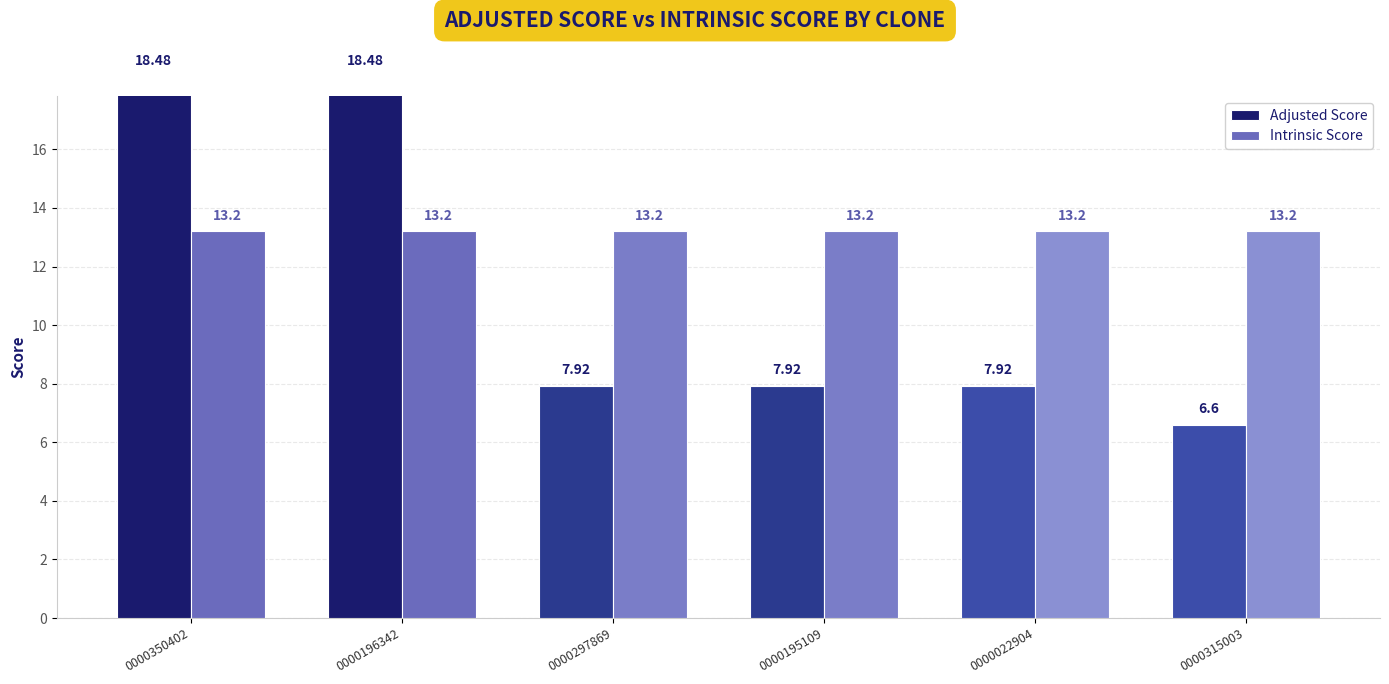

Reading left to right, transcribe all the data shown in this chart.

Adjusted Score: 18.5	18.5	7.9	7.9	7.9	6.6
Intrinsic Score: 13.2	13.2	13.2	13.2	13.2	13.2